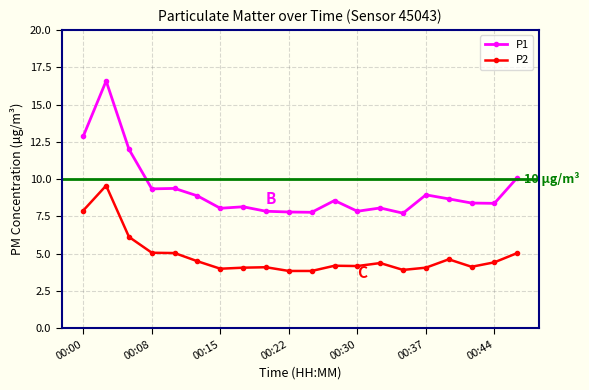

How many interior local peaks does the P2 series have?

5